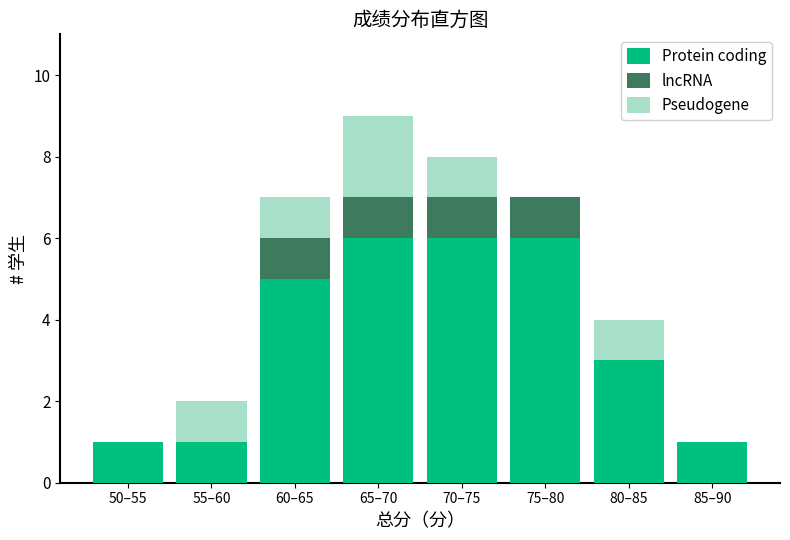

Reading left to right, list the values for the Protein coding series.

50–55=1	55–60=1	60–65=5	65–70=6	70–75=6	75–80=6	80–85=3	85–90=1